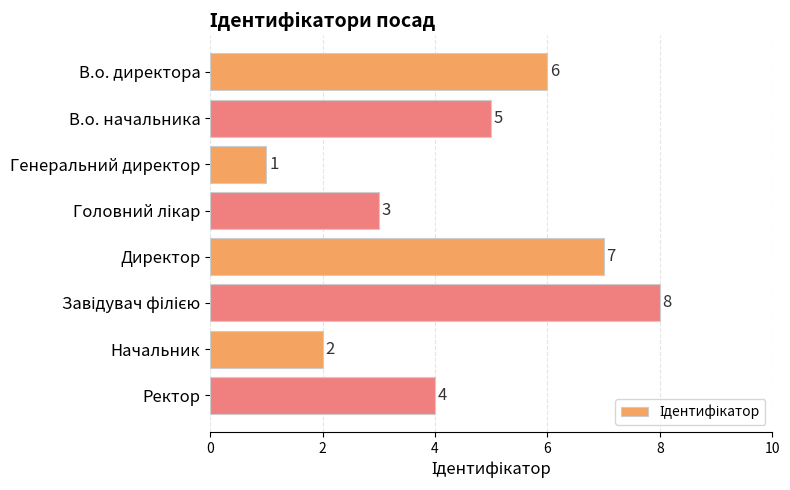

What is the difference between the maximum and minimum values?

7